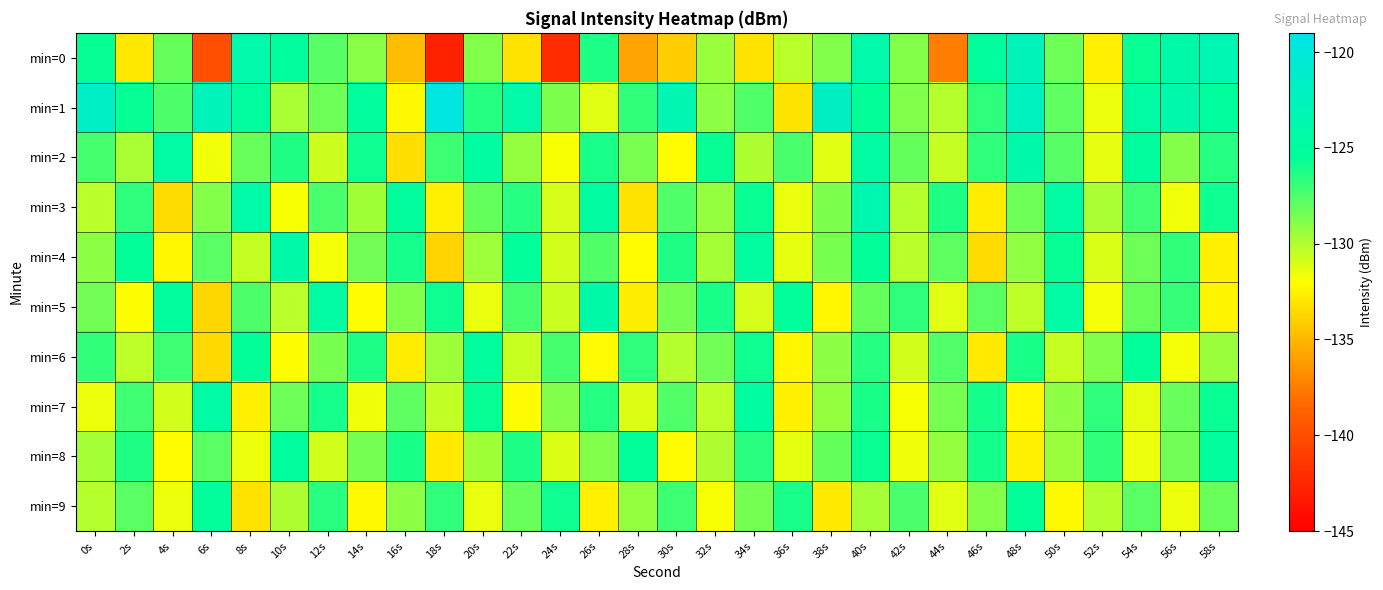

What is the total value across all series at 12s?

-1282.5